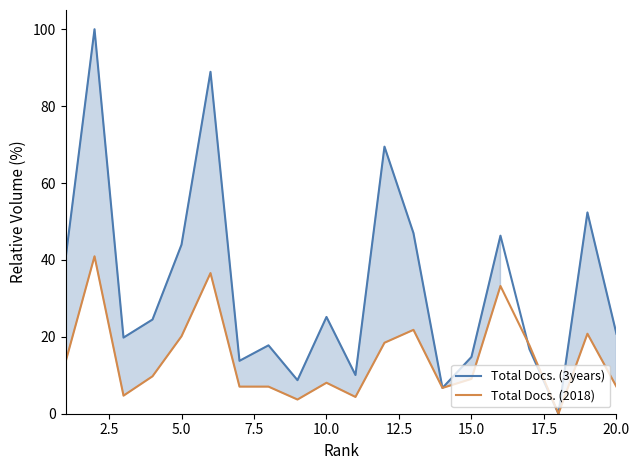

What is the maximum value for Total Docs. (2018)?

40.9